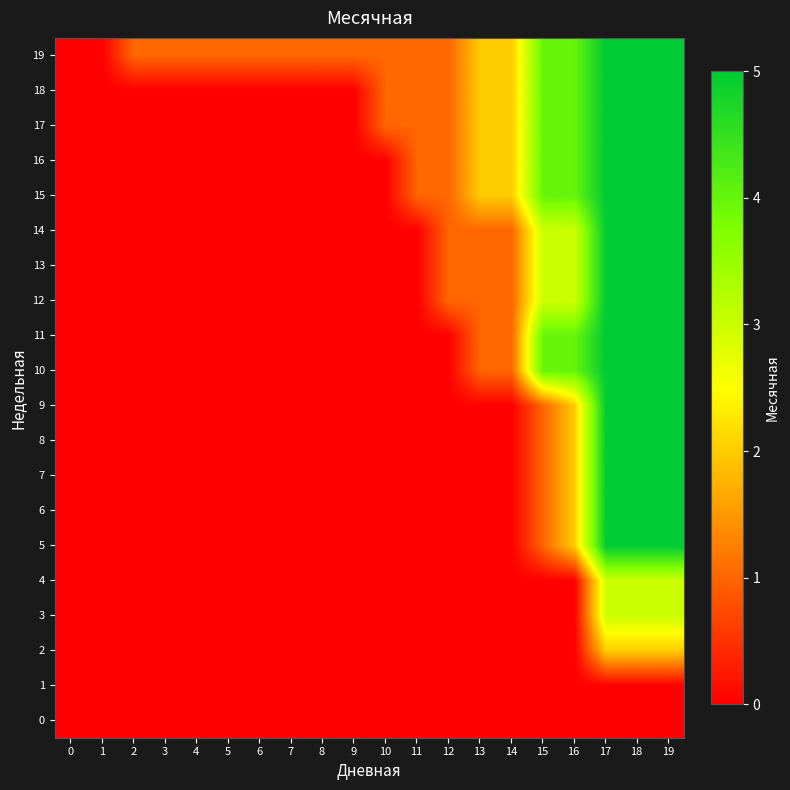

List the series in order of their peak value, highest first.

5, 6, 7, 8, 9, 10, 11, 12, 13, 14, 15, 16, 17, 18, 19, 3, 4, 2, 0, 1